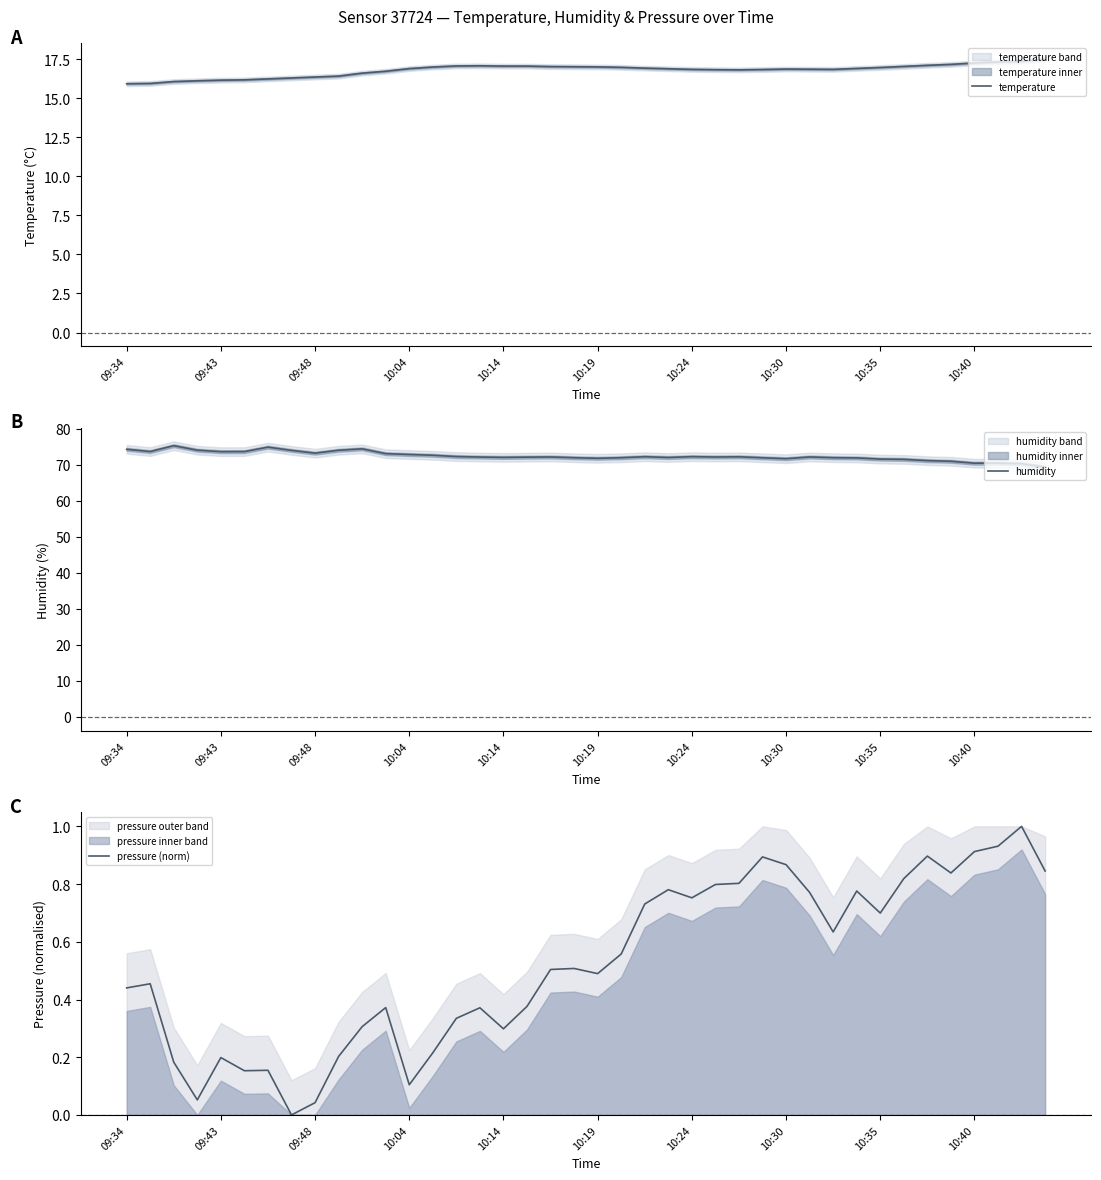

True or false: temperature has a value of 16.8 at 10:24.

True